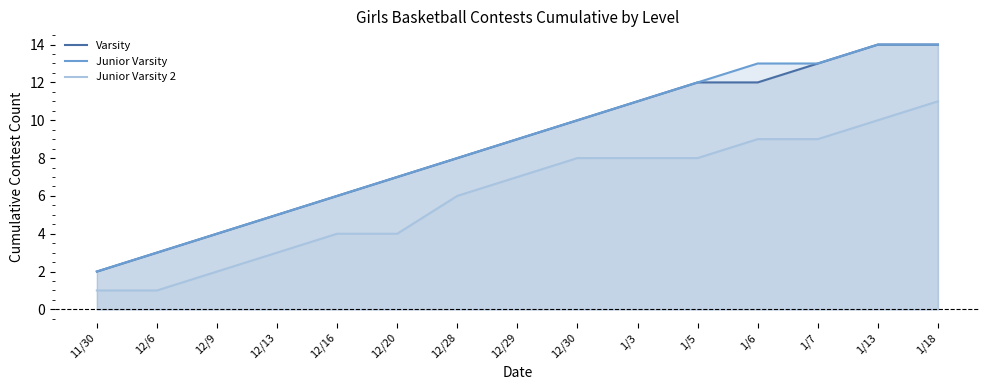

Which series changed the most between 12/28 and 1/7?

Varsity